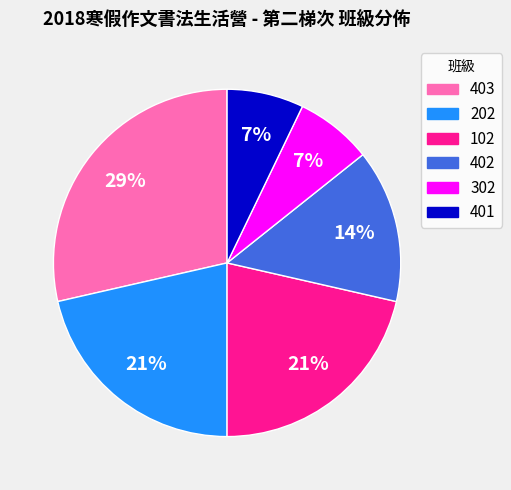

How many slices are in this pie chart?

6